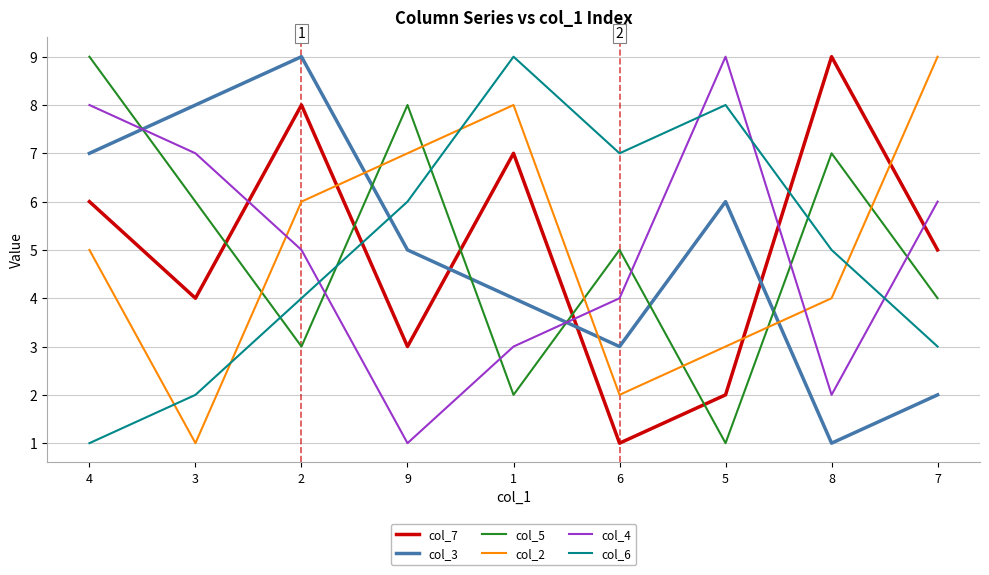

Is this an area chart (filled region under the line)?

No